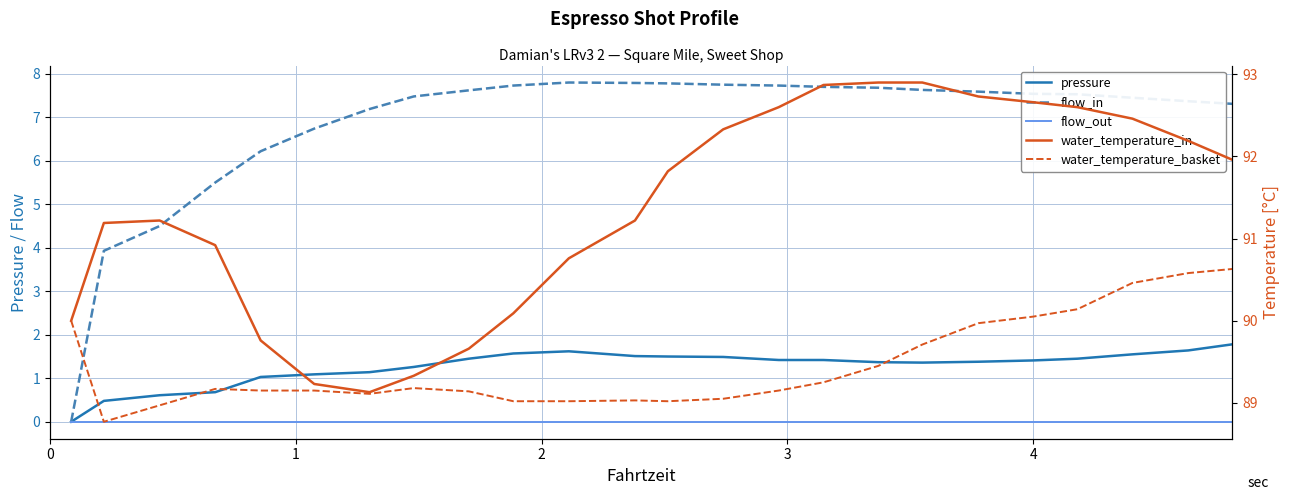

Which series has the largest range (max minus min)?

flow_in